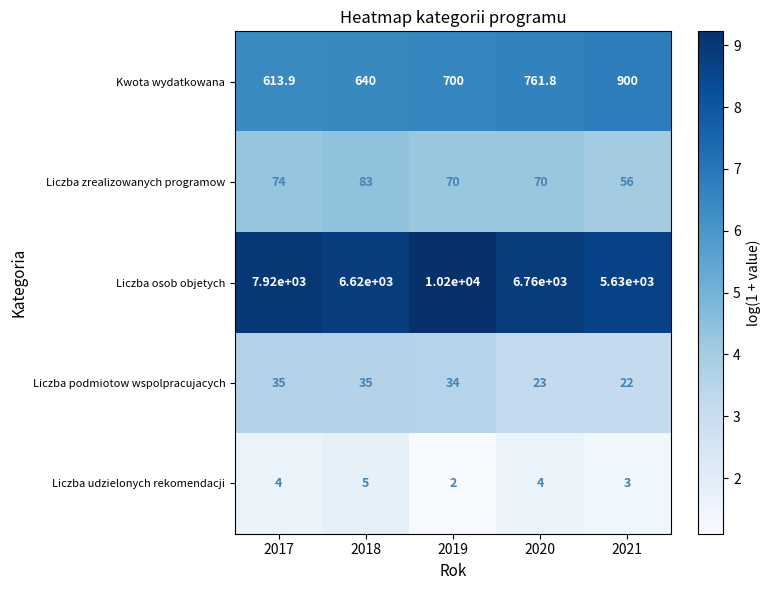

List the series in order of their peak value, highest first.

Liczba osob objetych, Kwota wydatkowana, Liczba zrealizowanych programow, Liczba podmiotow wspolpracujacych, Liczba udzielonych rekomendacji